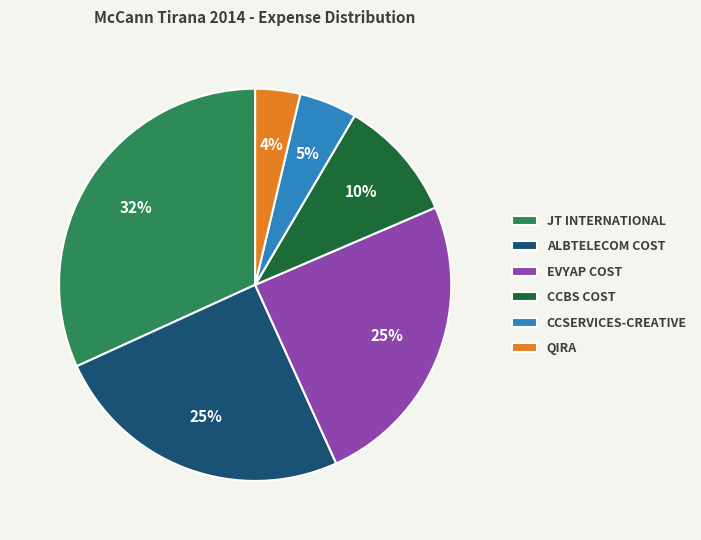

How many slices are in this pie chart?

6